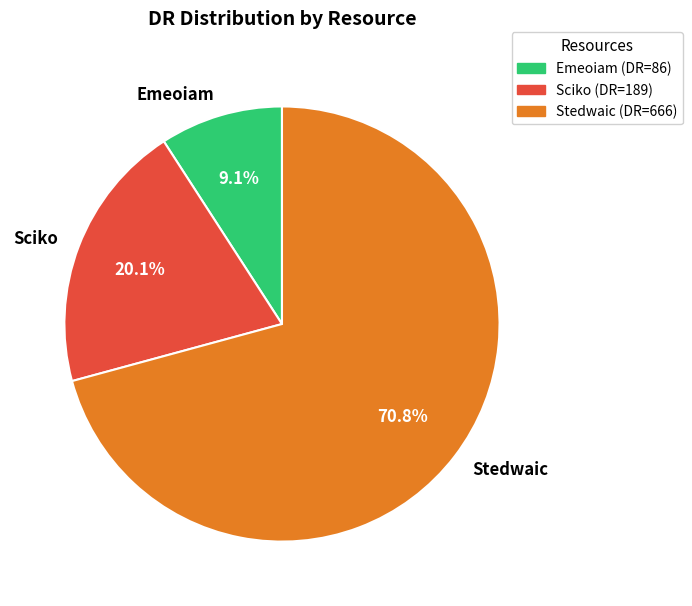

Which category has the biggest portion of the pie?

Stedwaic